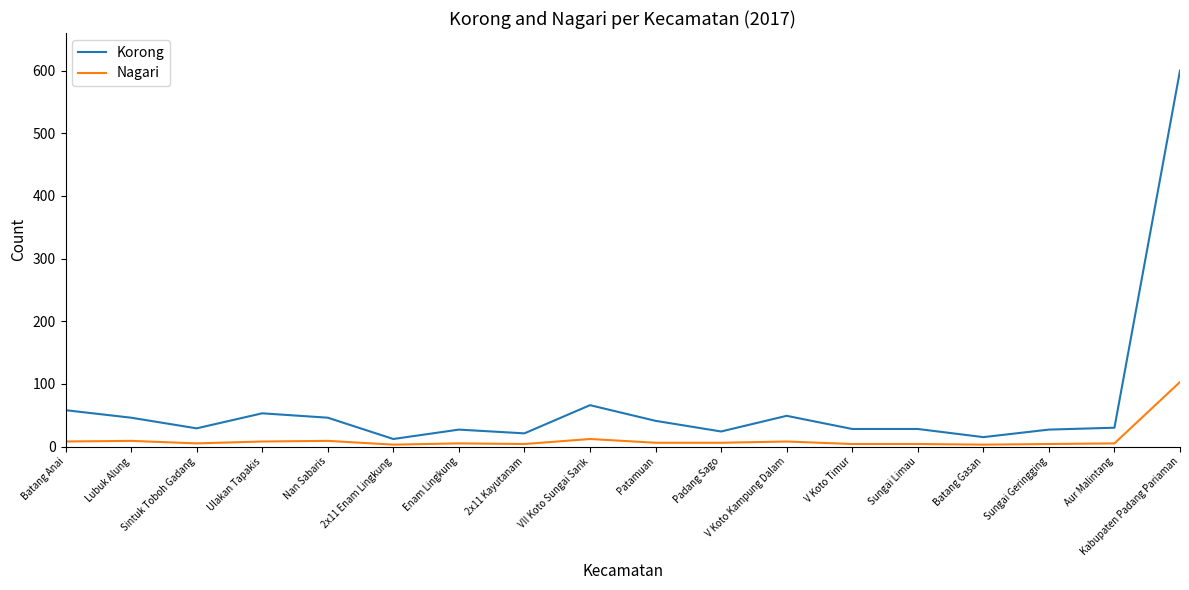

Read the Korong value at Batang Anai, to the nearest 100.

100